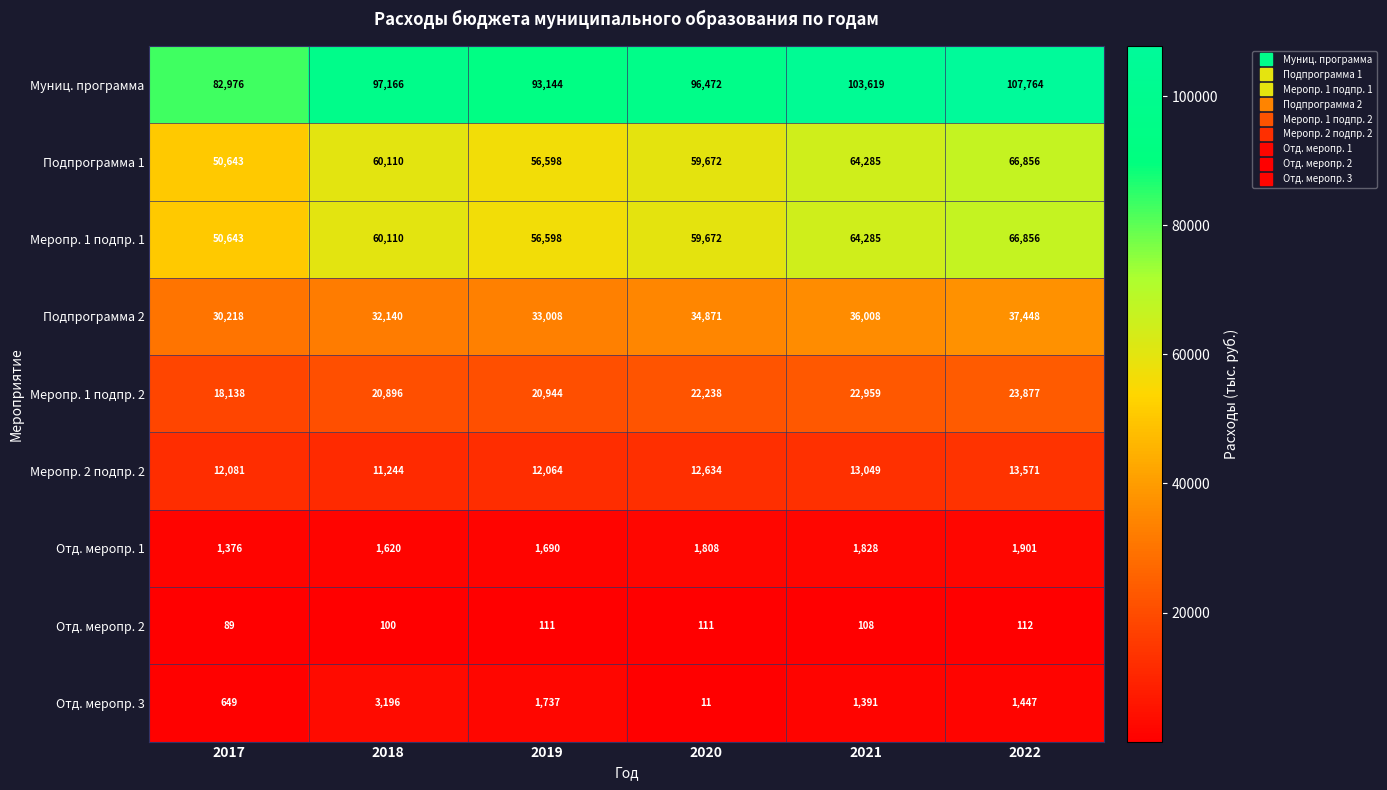

How many Муниц. программа values are between 93144 and 103619?

4